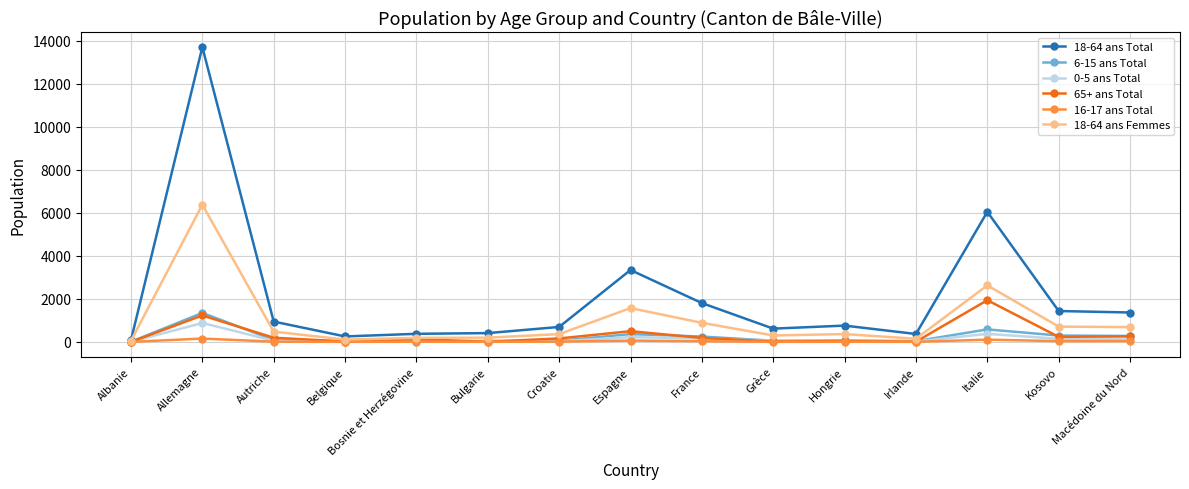

True or false: 18-64 ans Total has a value of 6049 at Italie.

True